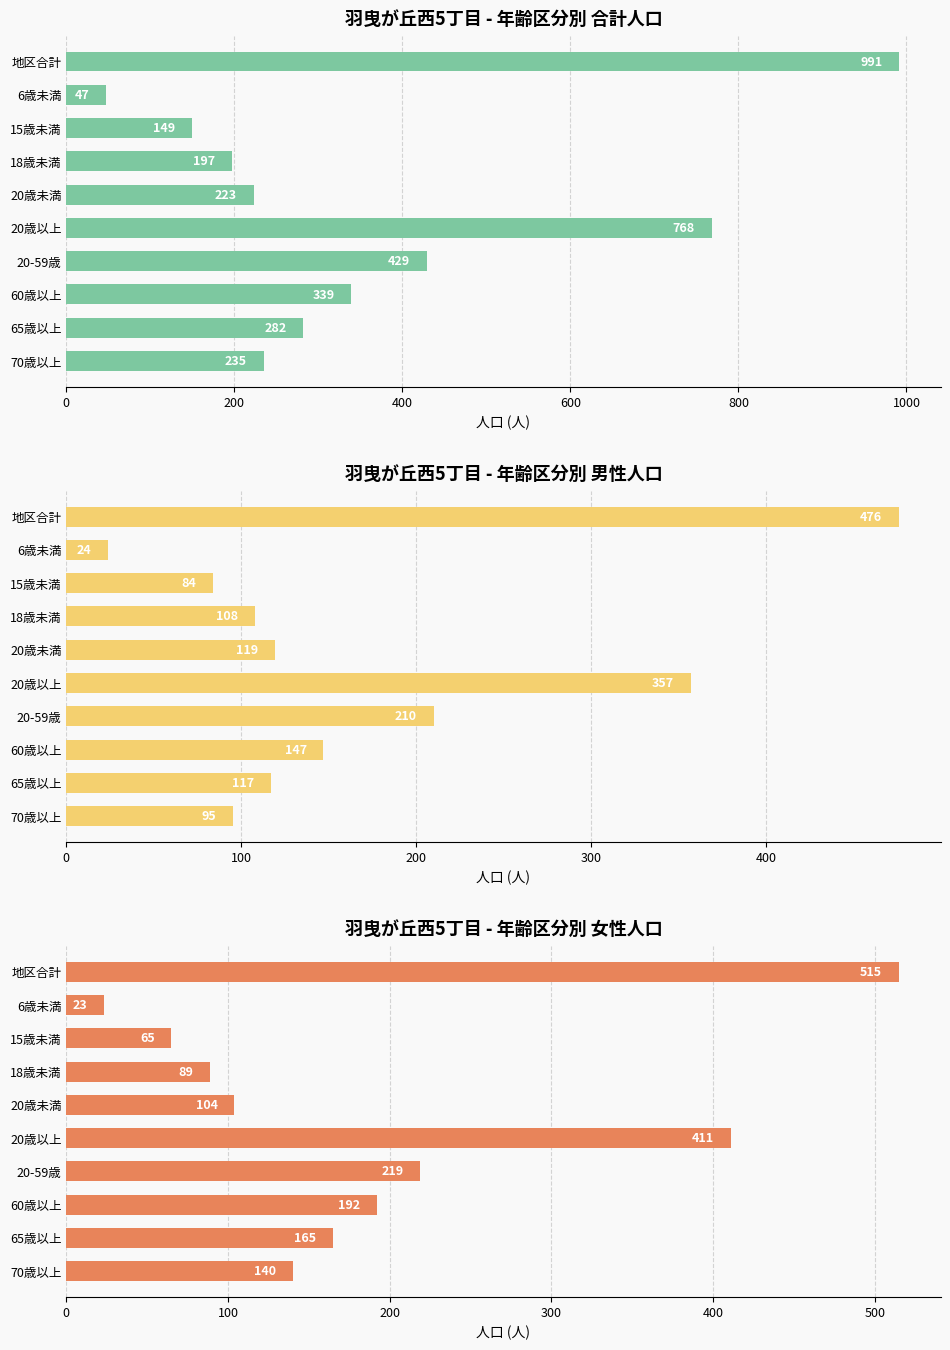

How many groups of bars are there?

10